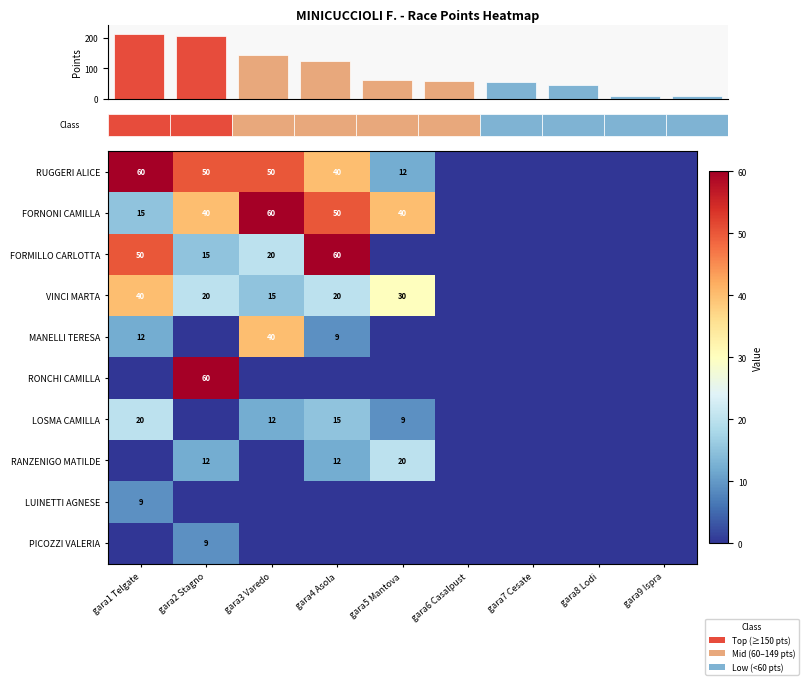

True or false: VINCI MARTA has a value of 15 at gara3 Varedo.

True